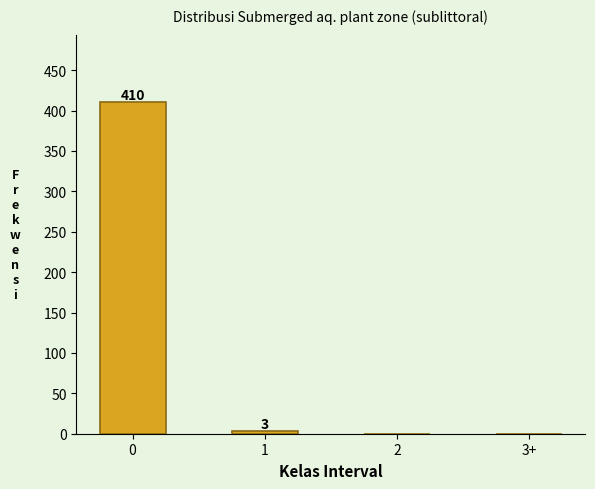

Reading left to right, extract all data points from this chart.

0=410	1=3	2=0	3+=0